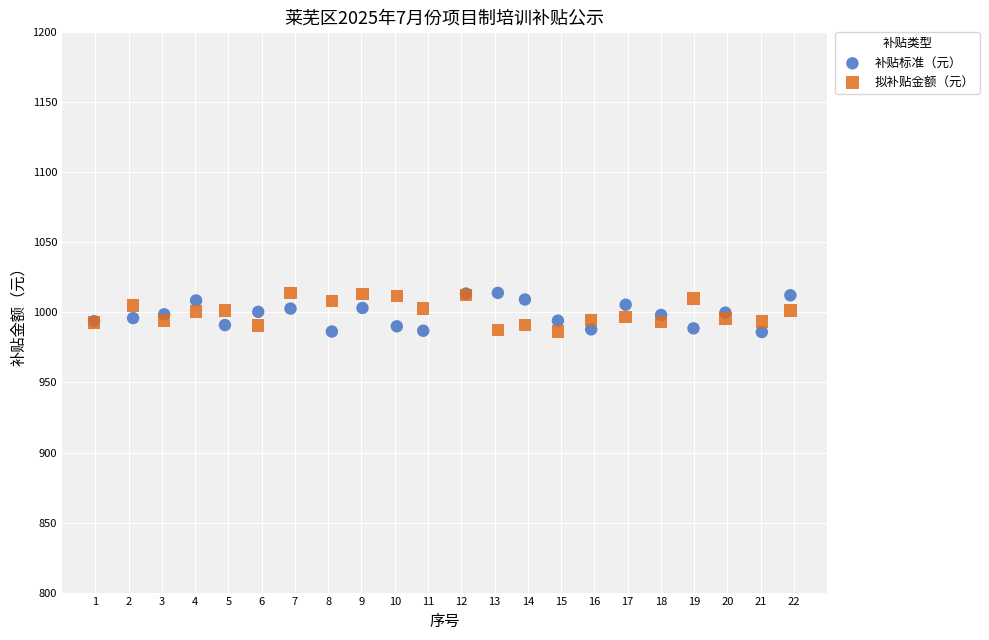

What is the X range (max minus min) for the scatter plot?

20.9